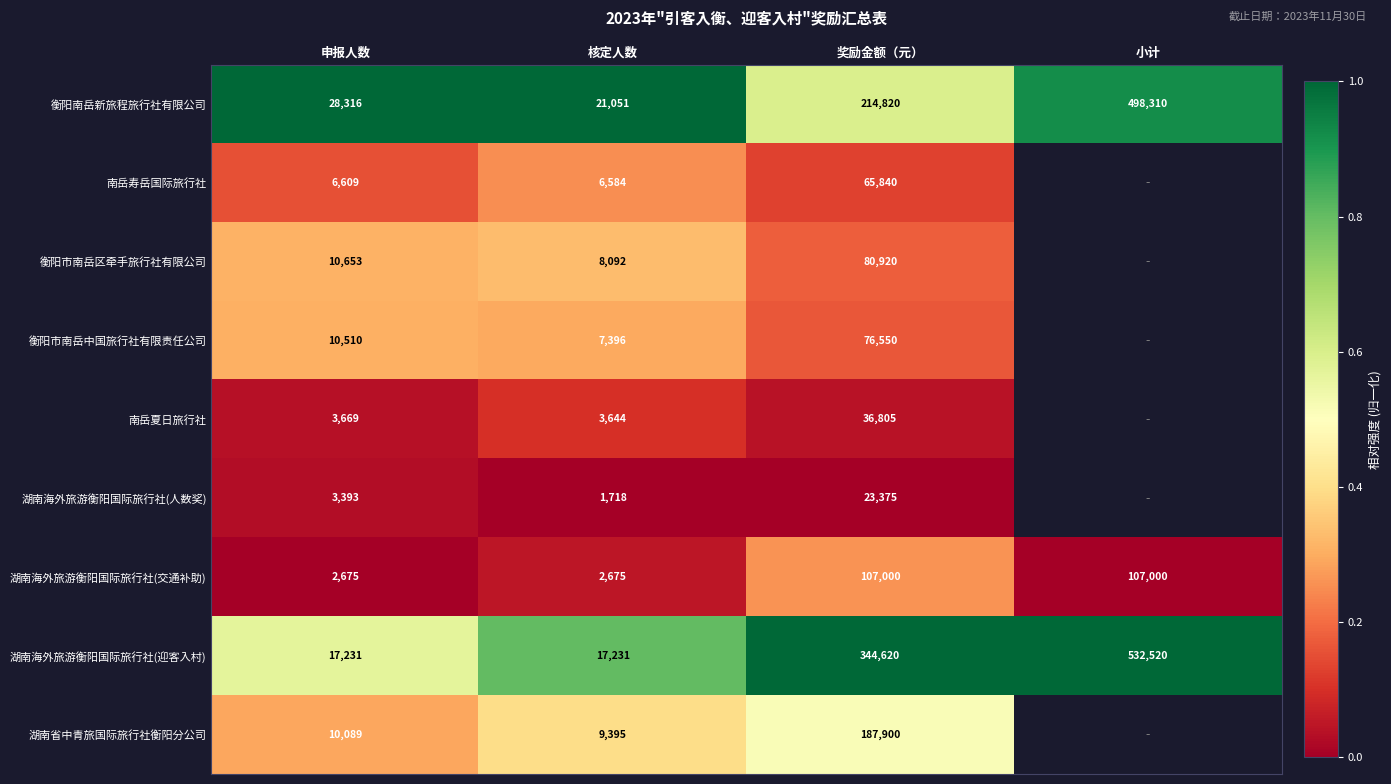

At 核定人数, list the series in order from smallest to largest.

湖南海外旅游衡阳国际旅行社(人数奖), 湖南海外旅游衡阳国际旅行社(交通补助), 南岳夏日旅行社, 南岳寿岳国际旅行社, 衡阳市南岳中国旅行社有限责任公司, 衡阳市南岳区牵手旅行社有限公司, 湖南省中青旅国际旅行社衡阳分公司, 湖南海外旅游衡阳国际旅行社(迎客入村), 衡阳南岳新旅程旅行社有限公司